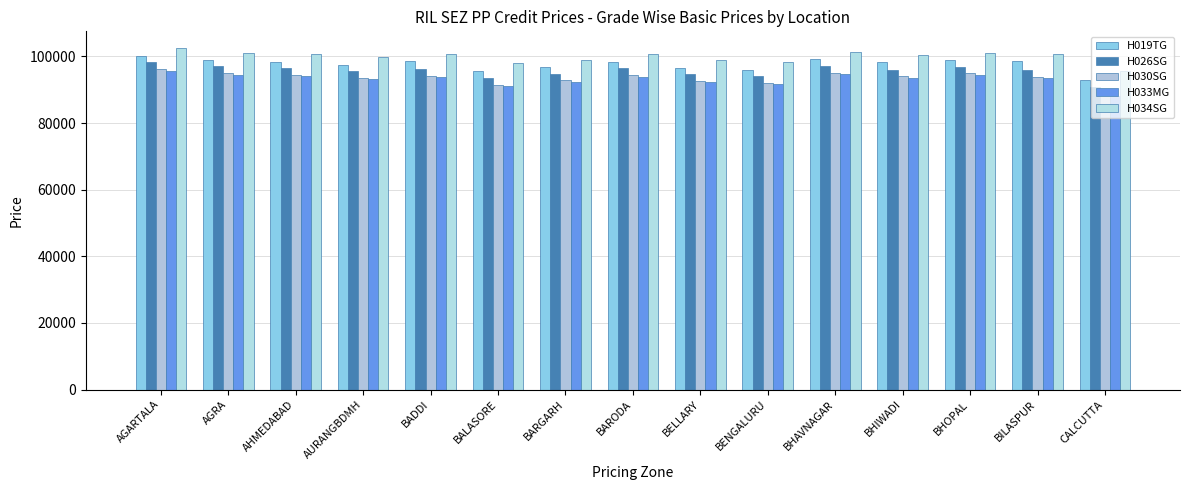

What is the value of the H034SG bar at the 7th from the left?

99039